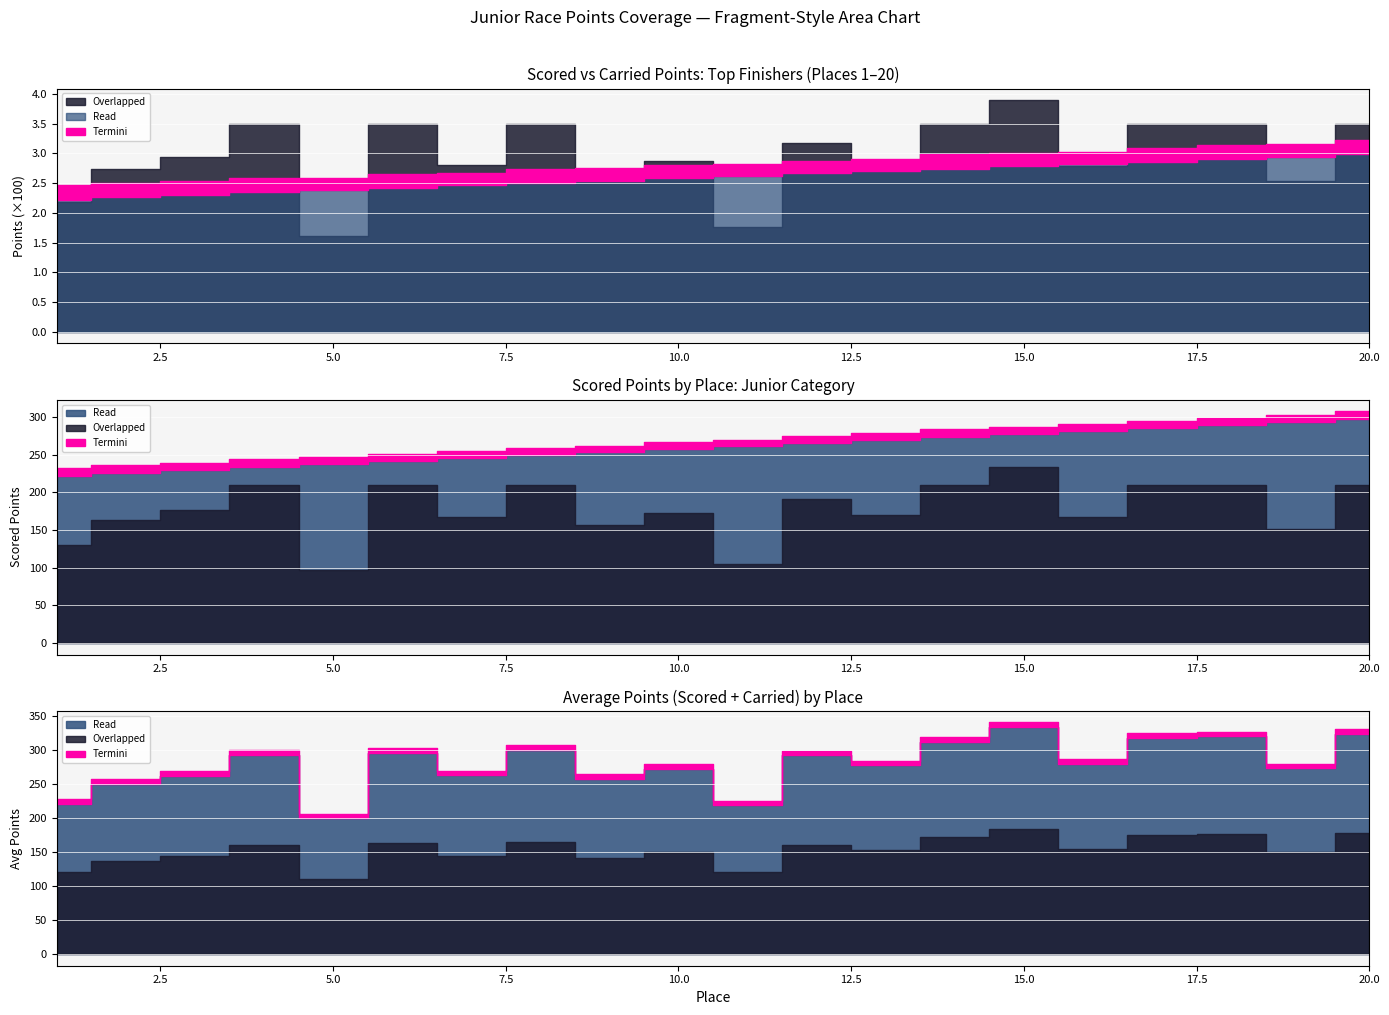

What is the greatest value displayed?

389.4